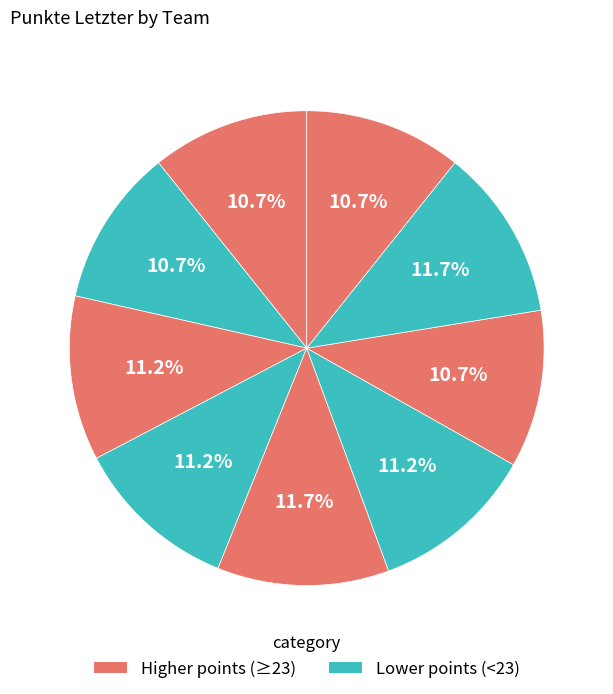

How many slices are in this pie chart?

9